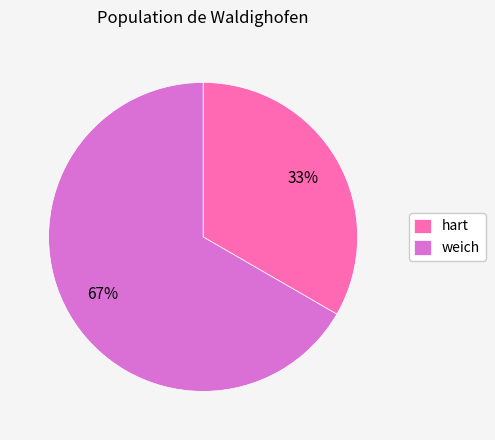

The hart slice represents 33% of the pie. True or false?

True